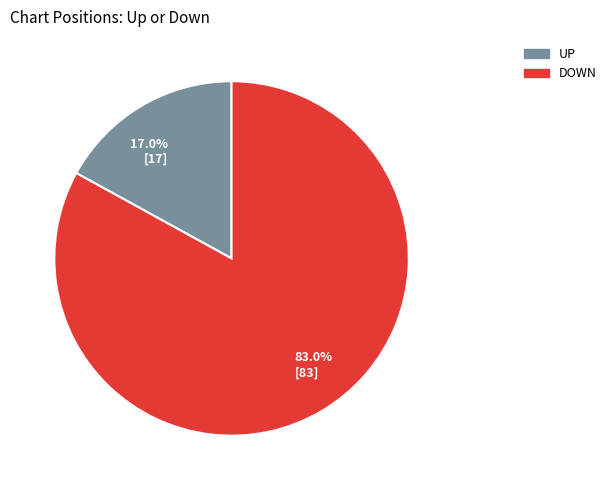

Does any single category account for the majority?

Yes